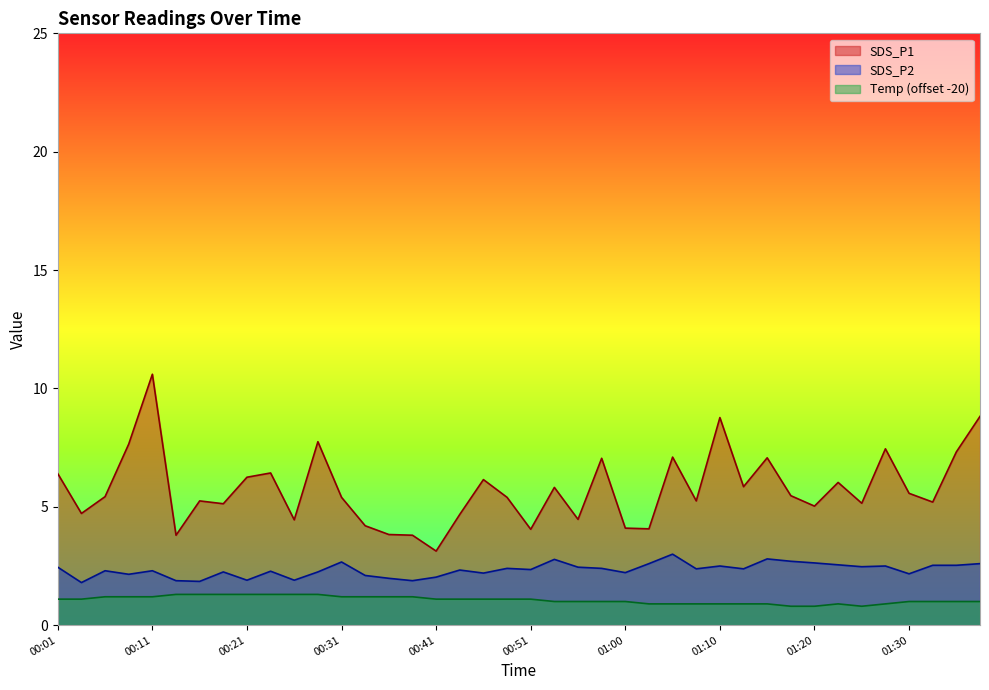

What is the total value across all series at 00:33?

7.5